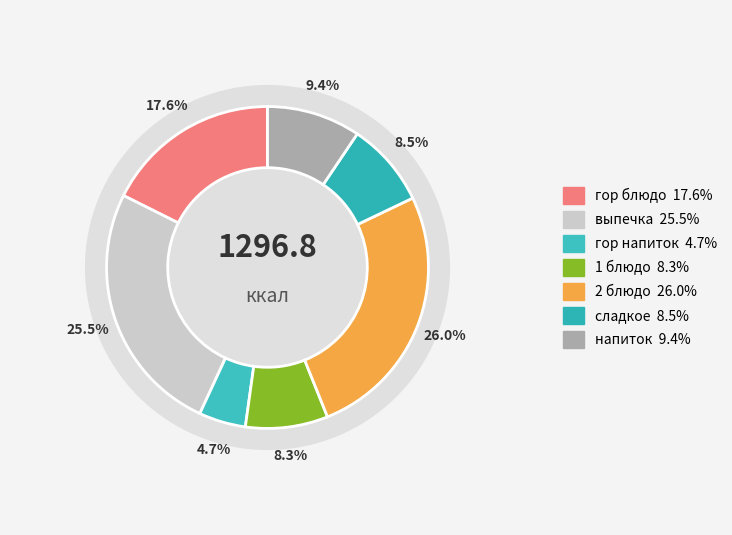

Is it true that сладкое is 1% of the pie?

False